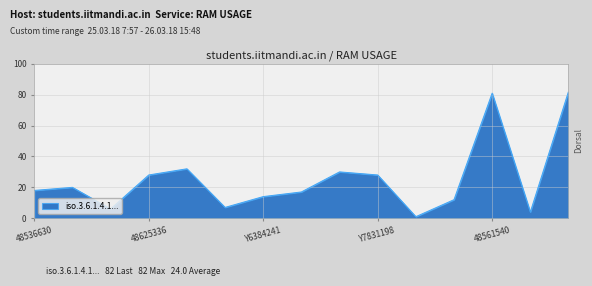

What is the difference between the maximum and minimum values?

81